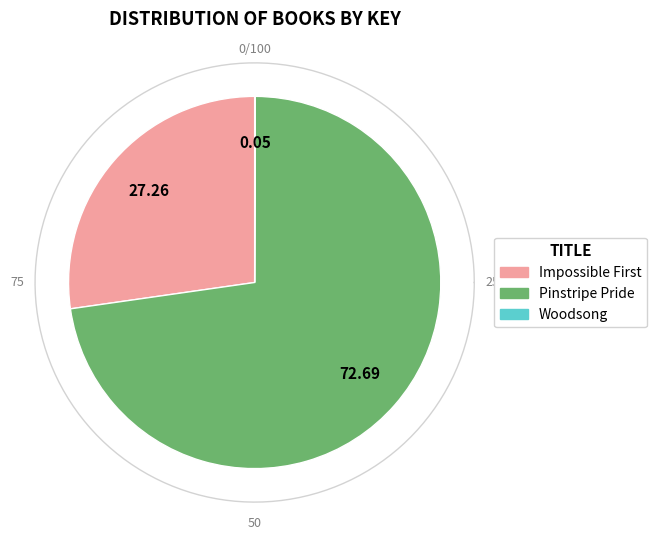

Is the sum of Pinstripe Pride and Woodsong greater than half?

Yes